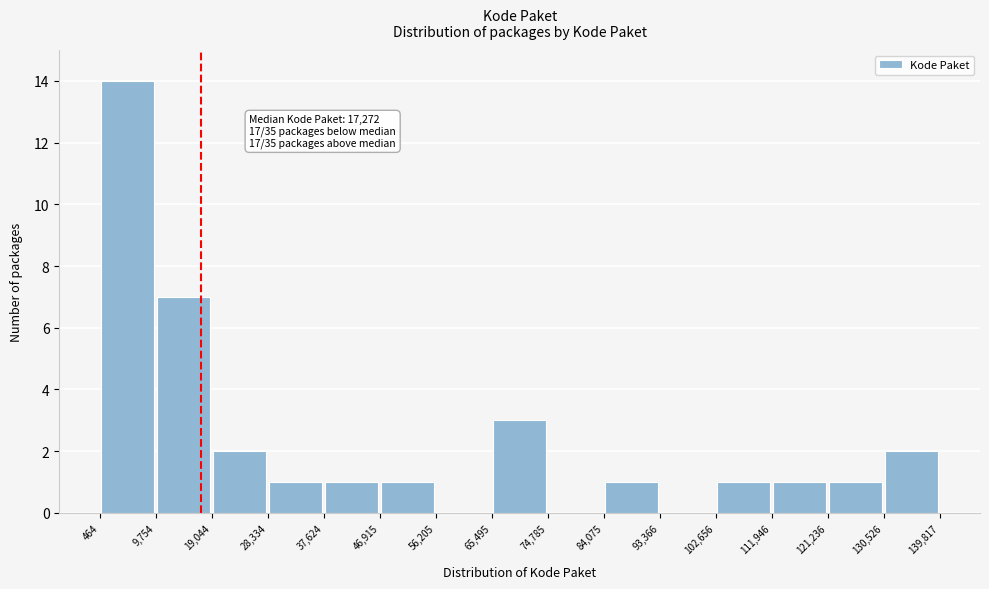

Over which range of the x-axis is the bar tallest?

464 to 9,754